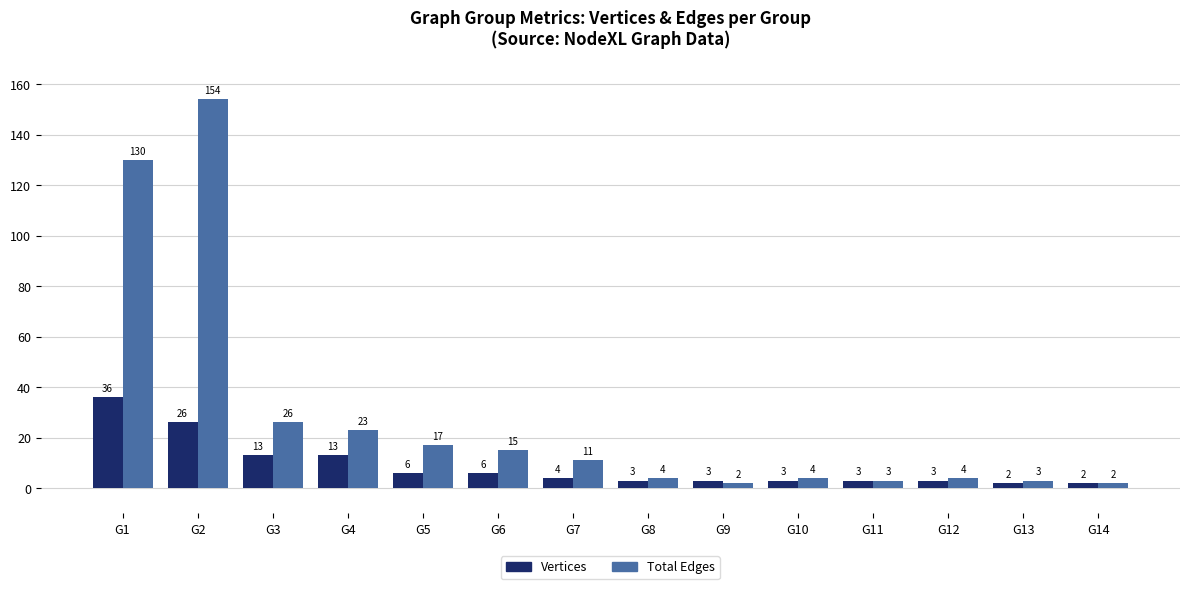

What is the average value of the Vertices series?

9